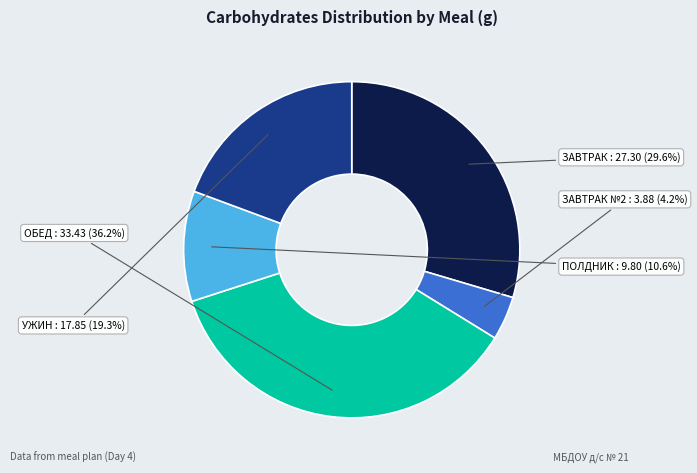

What is the ratio of the value at ЗАВТРАК №2 to the value at УЖИН?

0.2